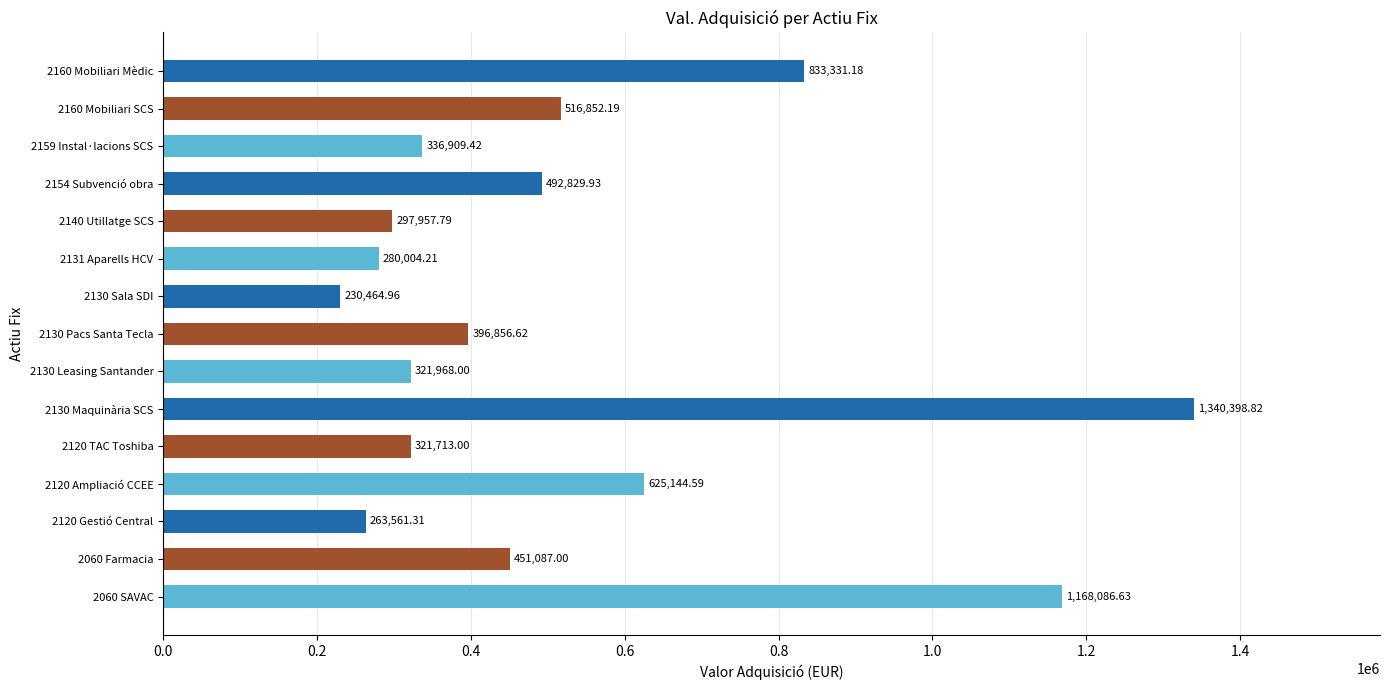

What is the sum of the values at 2130 Pacs Santa Tecla and 2160 Mobiliari Mèdic?

1230187.8